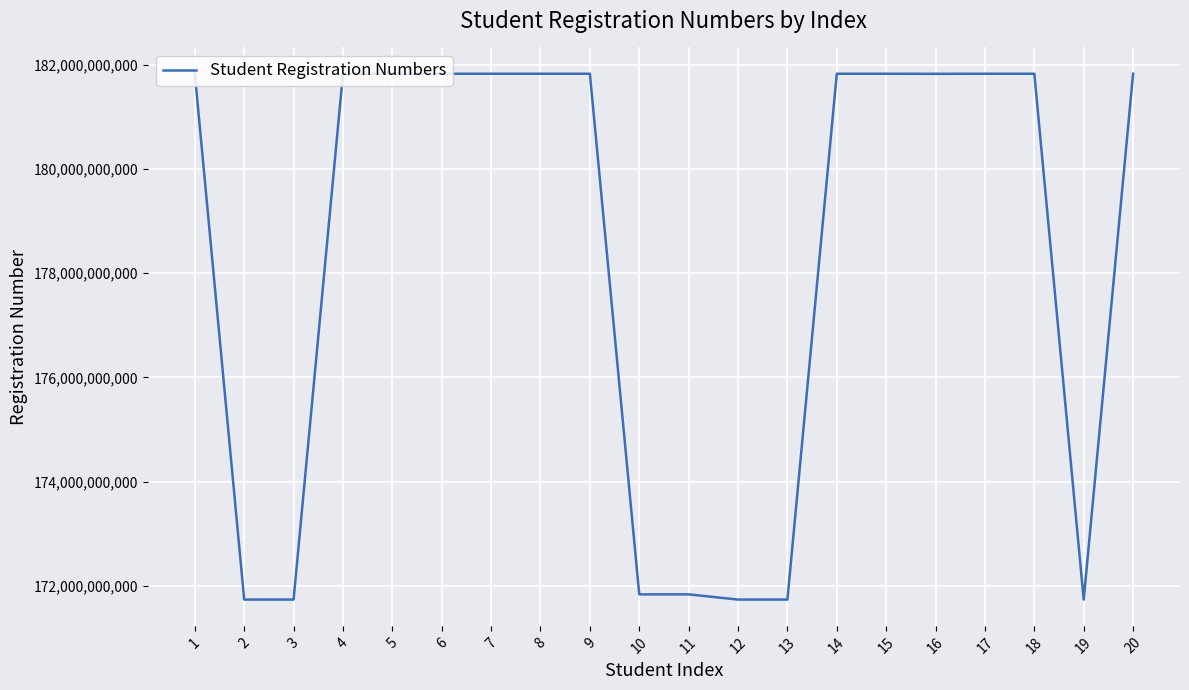

What is the ratio of the value at 19 to the value at 2?

1.0